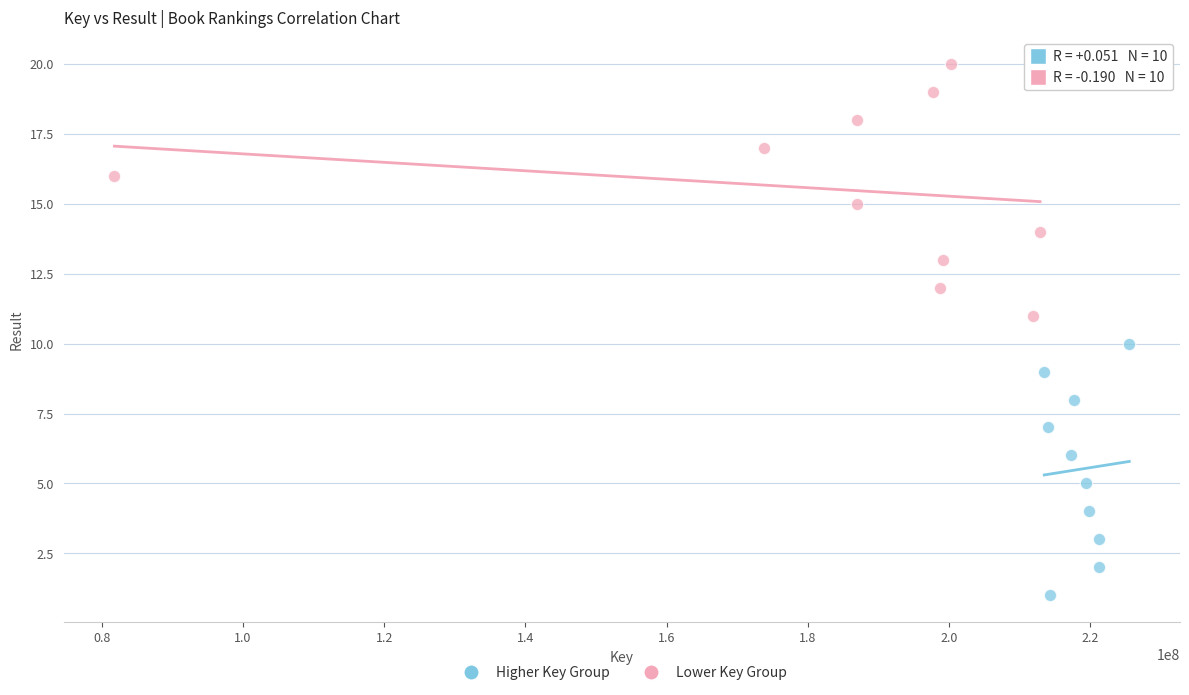

Which series contains the lowest Y value?

Higher Key Group